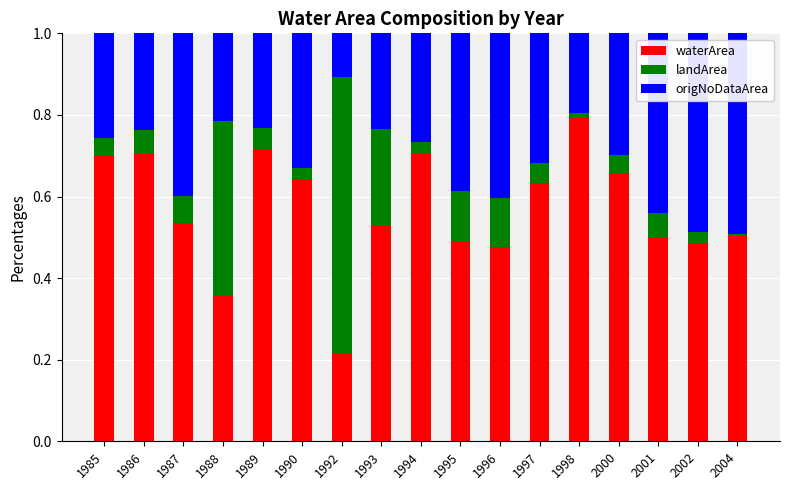

What is the sum of all waterArea values?

9.6